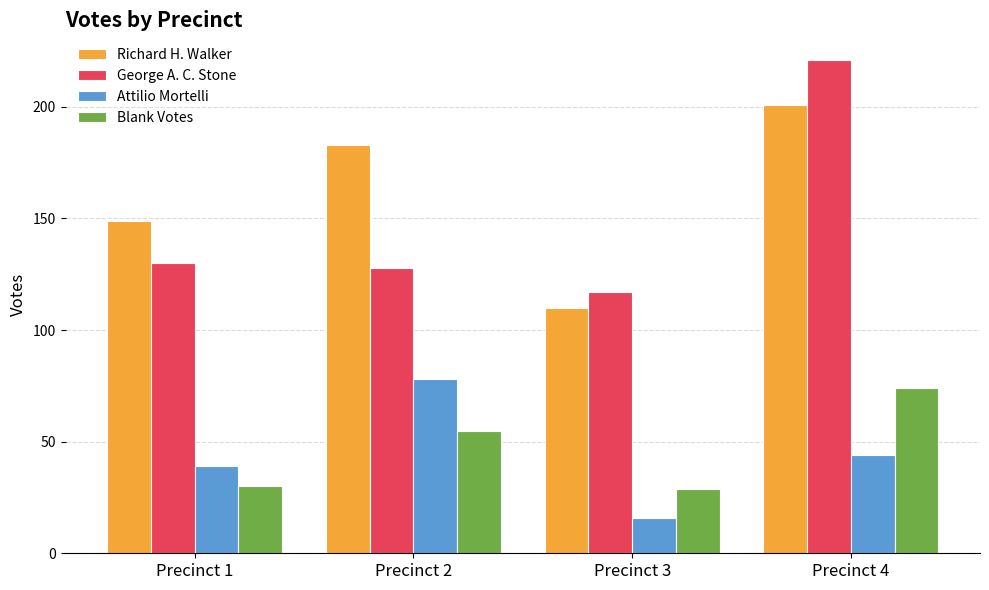

What is the value of the Richard H. Walker bar at the 3rd from the left?

110